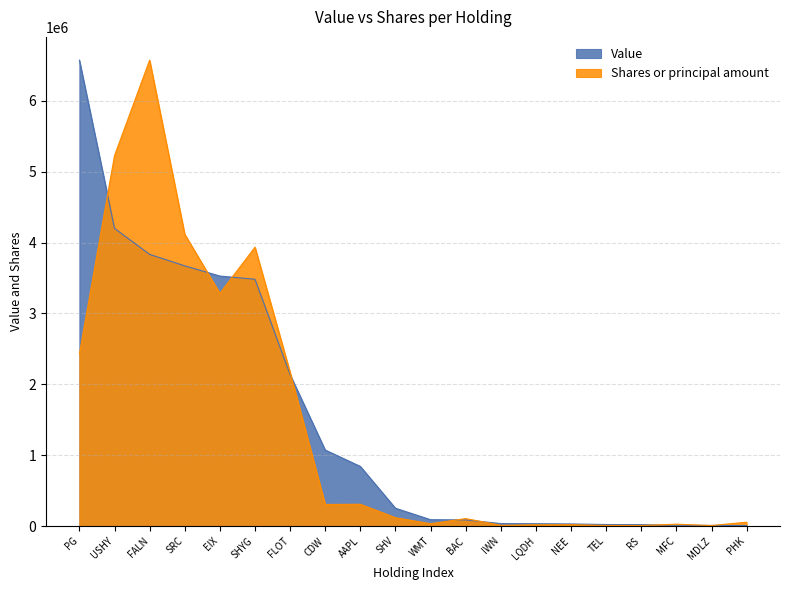

Is it true that Value equals 5229.5 at MDLZ?

False